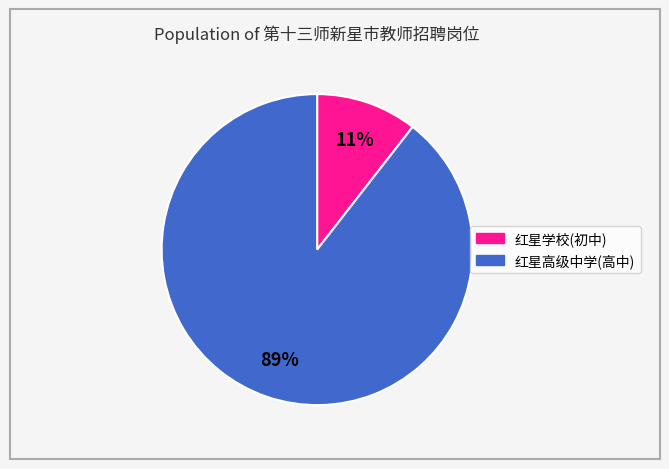

Is there a majority slice in this chart?

Yes